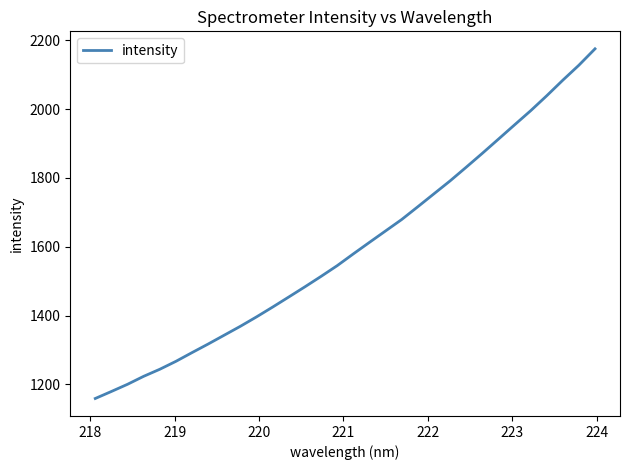

What is the smallest value displayed?

1159.3